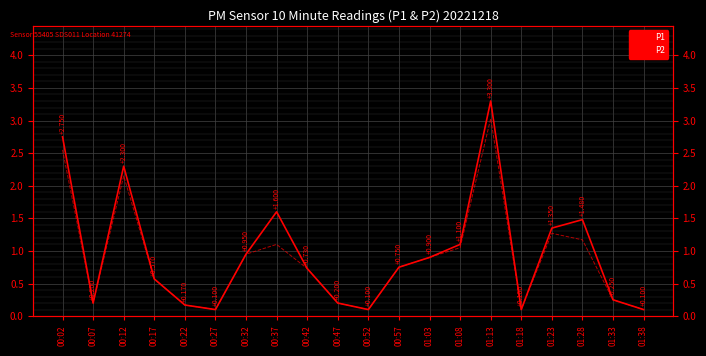

What is the greatest value displayed?

3.3